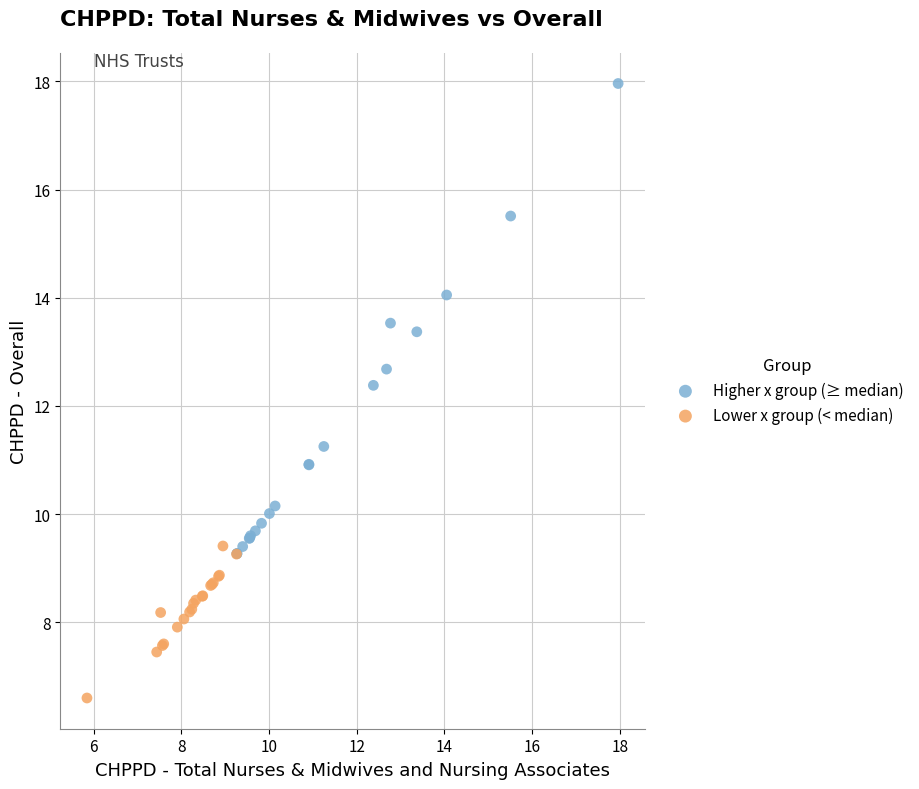

Which series has the largest Y range (max minus min)?

Higher x group (≥ median)